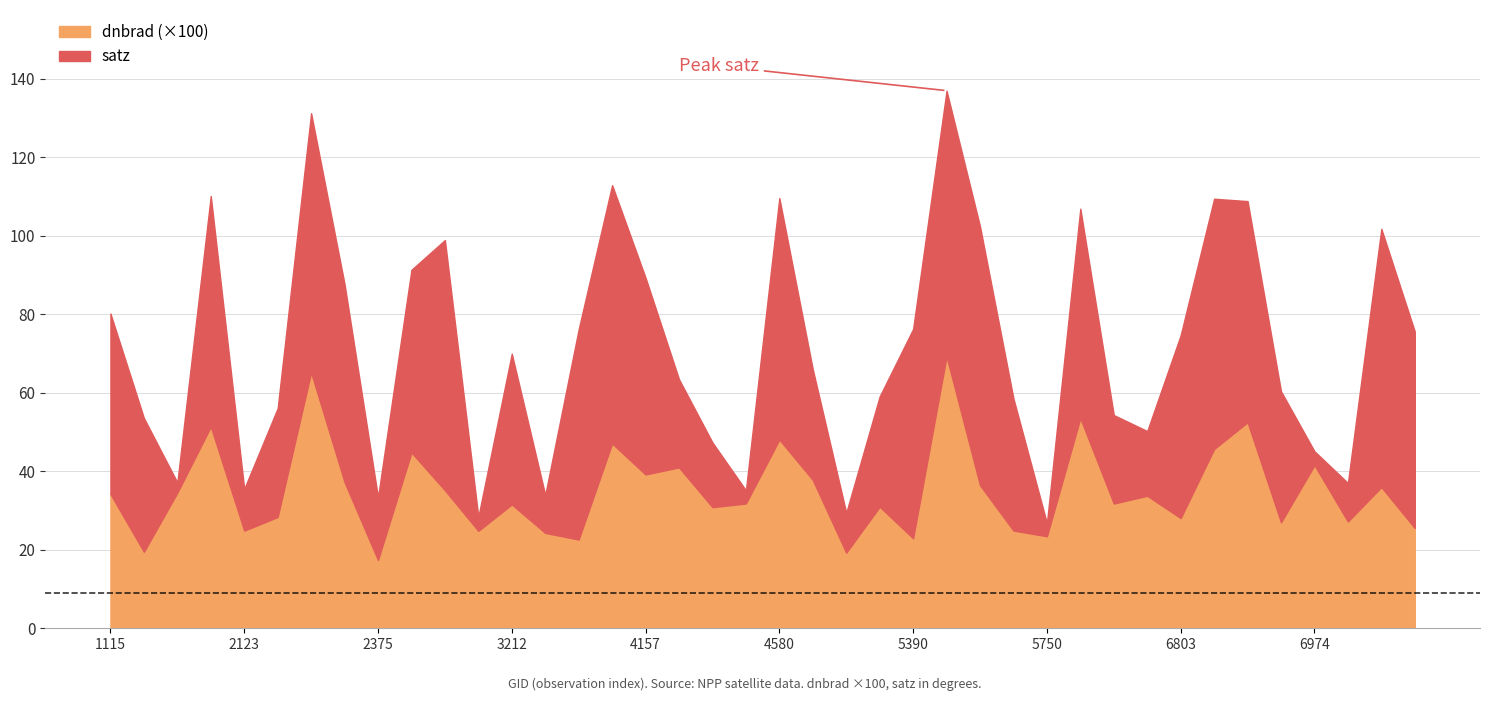

Reading left to right, what are all the values shown in this chart?

dnbrad: 1115=0.3	1889=0.2	1925=0.3	1988=0.5	2123=0.2	2177=0.3	2267=0.7	2312=0.4	2375=0.2	3005=0.4	3050=0.4	3185=0.2	3212=0.3	3338=0.2	3410=0.2	4121=0.5	4157=0.4	4193=0.4	4238=0.3	4445=0.3	4580=0.5	4697=0.4	5318=0.2	5354=0.3	5390=0.2	5426=0.7	5444=0.4	5723=0.2	5750=0.2	6614=0.5	6749=0.3	6776=0.3	6803=0.3	6839=0.5	6902=0.5	6938=0.3	6974=0.4	7856=0.3	7991=0.4	8027=0.3
satz: 1115=46.0	1889=34.1	1925=2.6	1988=58.8	2123=10.6	2177=27.7	2267=66.1	2312=50.5	2375=16.0	3005=46.6	3050=63.8	3185=3.6	3212=38.4	3338=9.7	3410=53.6	4121=65.8	4157=50.1	4193=22.5	4238=16.5	4445=3.4	4580=61.5	4697=28.2	5318=10.2	5354=28.1	5390=53.3	5426=67.7	5444=66.0	5723=33.6	5750=3.3	6614=53.4	6749=22.6	6776=16.5	6803=46.6	6839=63.8	6902=56.4	6938=33.4	6974=3.5	7856=9.8	7991=65.8	8027=50.1